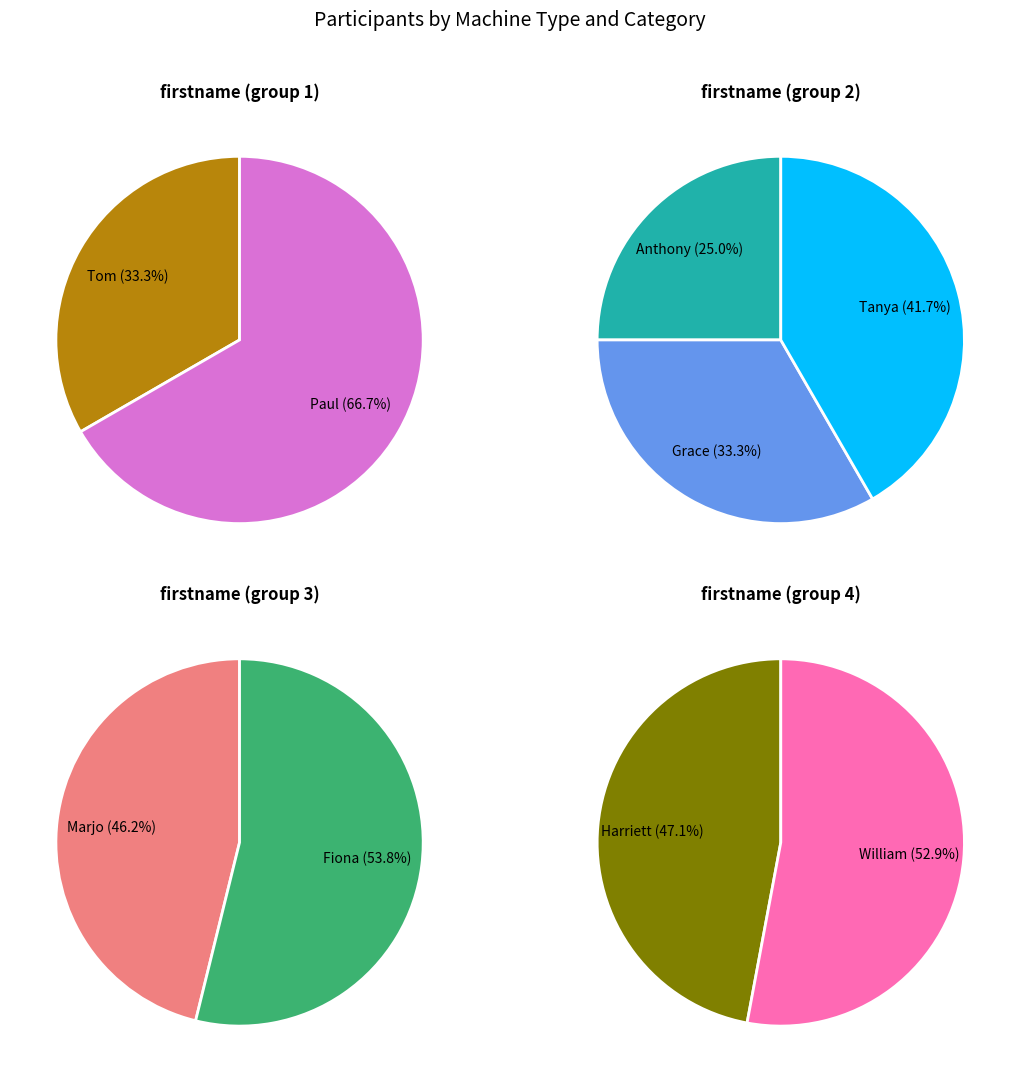

Approximately how many times larger is the value at Marjo compared to Tom?

6.0